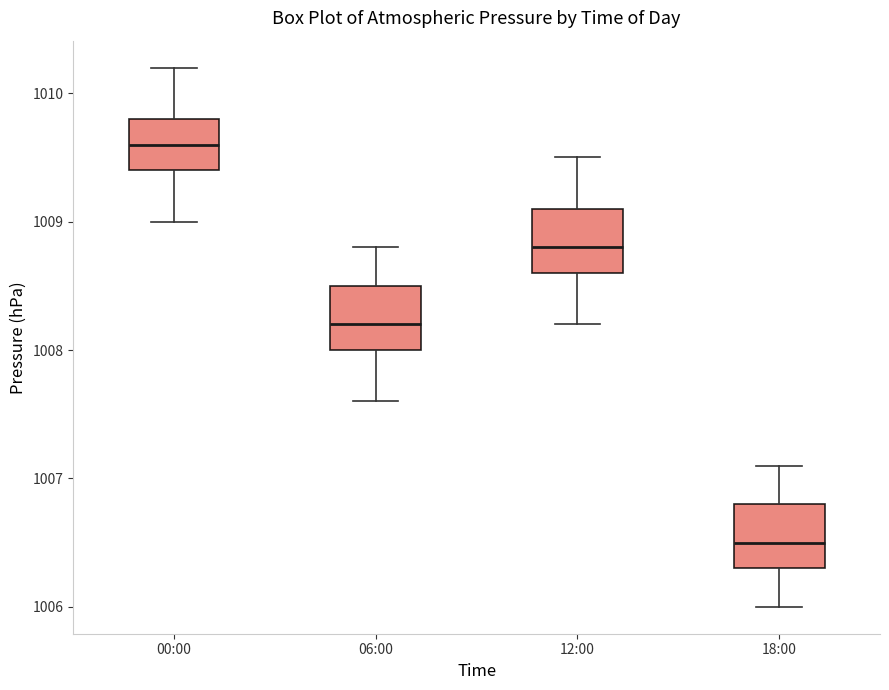

Reading left to right, read every box against the y-axis: the position of its median line, the range the box covers, and the ends of its whiskers. The values are not printed on the chart, so give them approximately, as read against the axis.

00:00: median 1009.6, box 1009.4 to 1009.8, whiskers 1009.0 to 1010.2
06:00: median 1008.2, box 1008.0 to 1008.5, whiskers 1007.6 to 1008.8
12:00: median 1008.8, box 1008.6 to 1009.1, whiskers 1008.2 to 1009.5
18:00: median 1006.5, box 1006.3 to 1006.8, whiskers 1006.0 to 1007.1